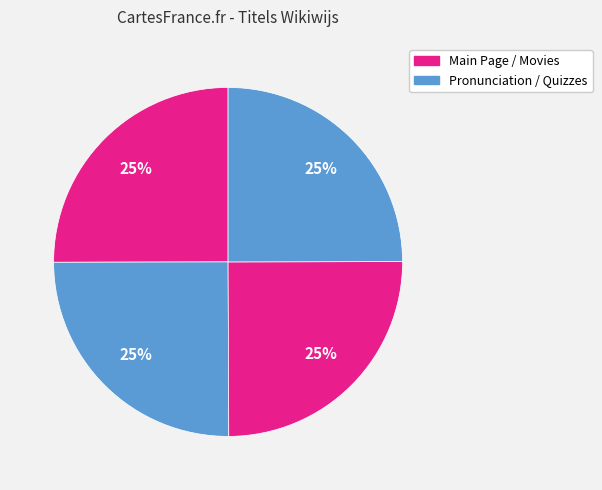

Which slice is the smallest?

Movies